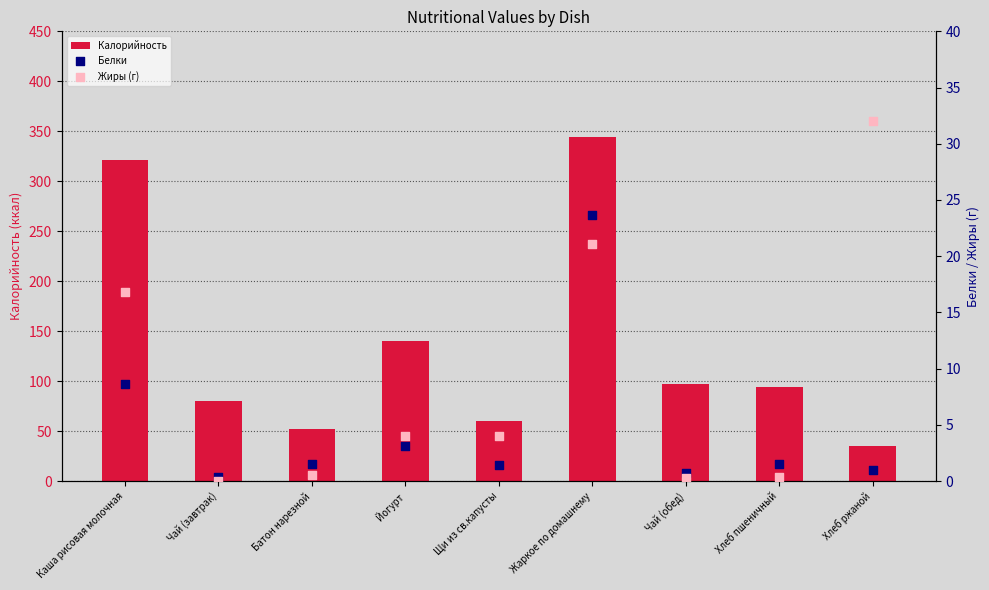

What are all the series names shown in the legend?

Калорийность, Белки, Жиры (г)